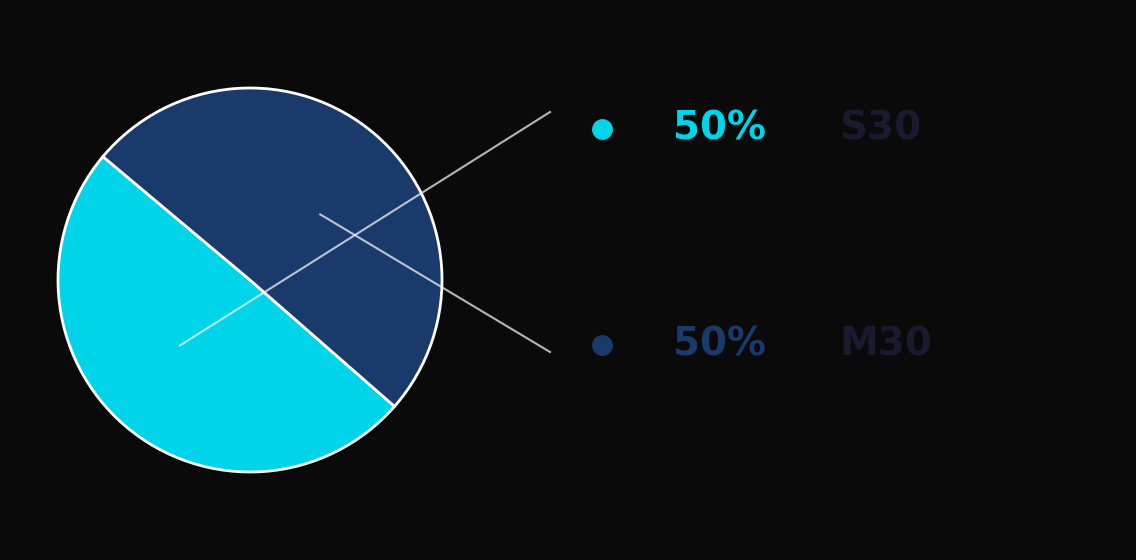

How many slices are in this pie chart?

2